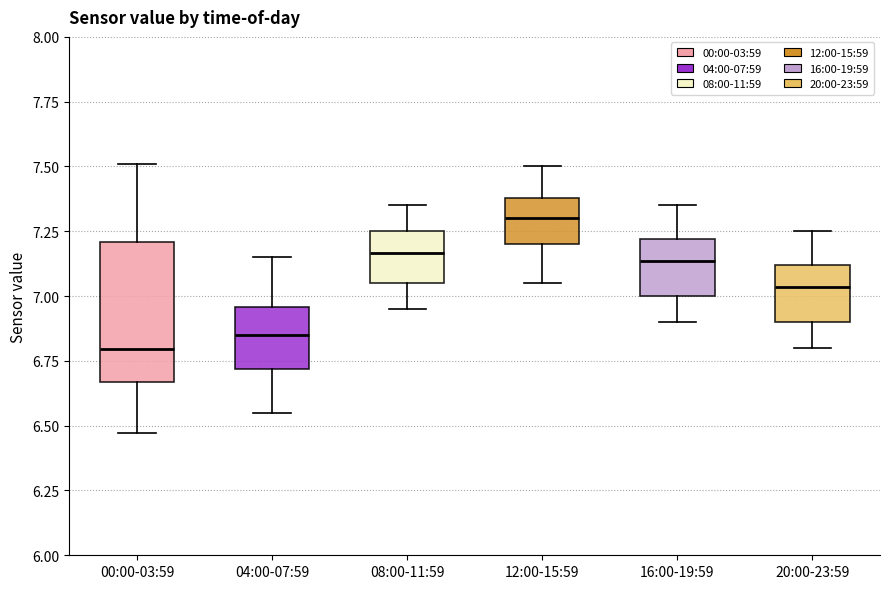

Reading left to right, read every box against the y-axis: the position of its median line, the range the box covers, and the ends of its whiskers. The values are not printed on the chart, so give them approximately, as read against the axis.

00:00-03:59: median 6.80, box 6.65 to 7.20, whiskers 6.45 to 7.50
04:00-07:59: median 6.85, box 6.70 to 6.95, whiskers 6.55 to 7.15
08:00-11:59: median 7.15, box 7.05 to 7.25, whiskers 6.95 to 7.35
12:00-15:59: median 7.30, box 7.20 to 7.40, whiskers 7.05 to 7.50
16:00-19:59: median 7.15, box 7.00 to 7.20, whiskers 6.90 to 7.35
20:00-23:59: median 7.05, box 6.90 to 7.10, whiskers 6.80 to 7.25